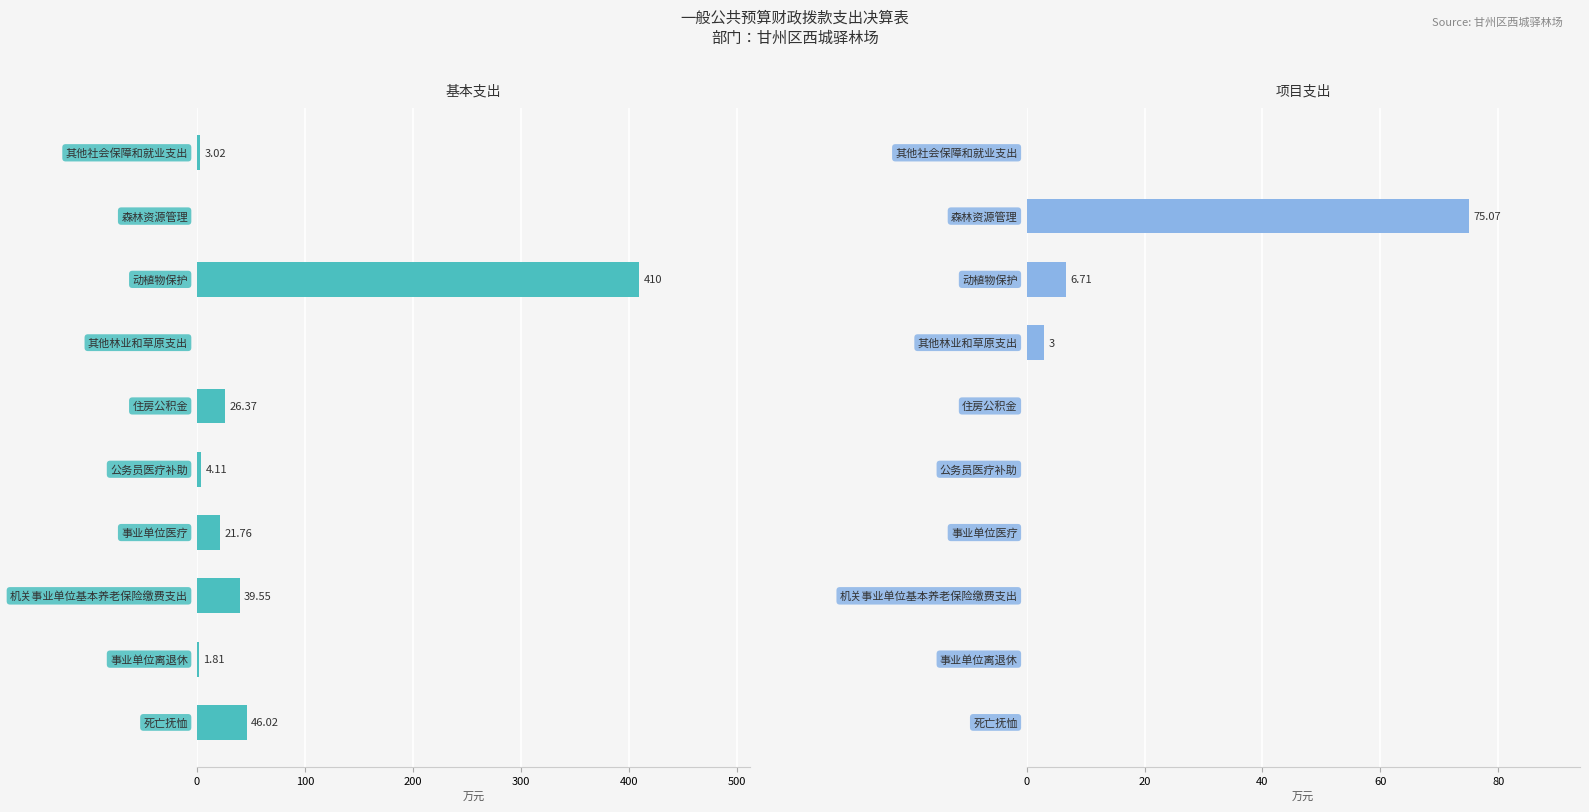

The 基本支出 series shows 0.0 at 100. True or false?

True